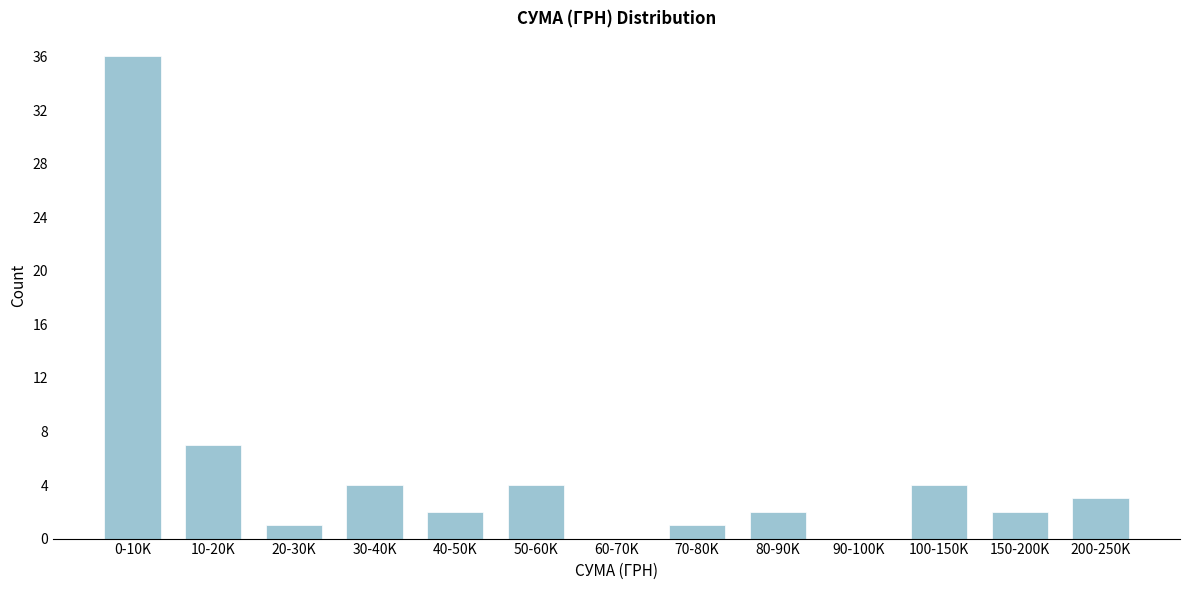

Reading left to right, what are all the values shown in this chart?

0-10K=36	10-20K=7	20-30K=1	30-40K=4	40-50K=2	50-60K=4	60-70K=0	70-80K=1	80-90K=2	90-100K=0	100-150K=4	150-200K=2	200-250K=3